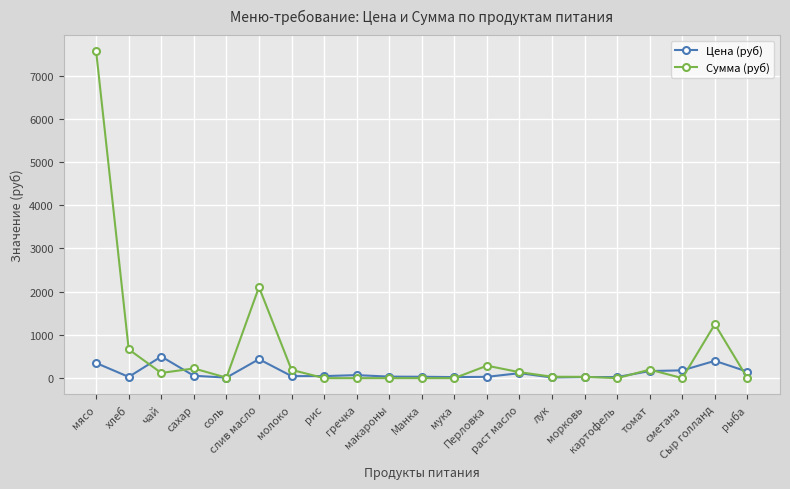

What is the minimum value for Цена (руб)?

12.0